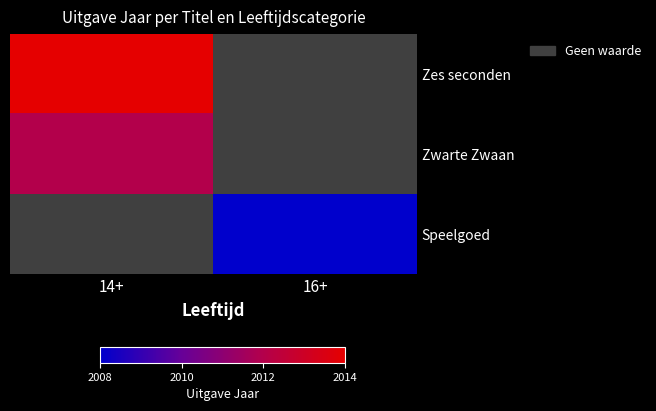

True or false: Zes seconden has a value of 2014.0 at 14+.

True